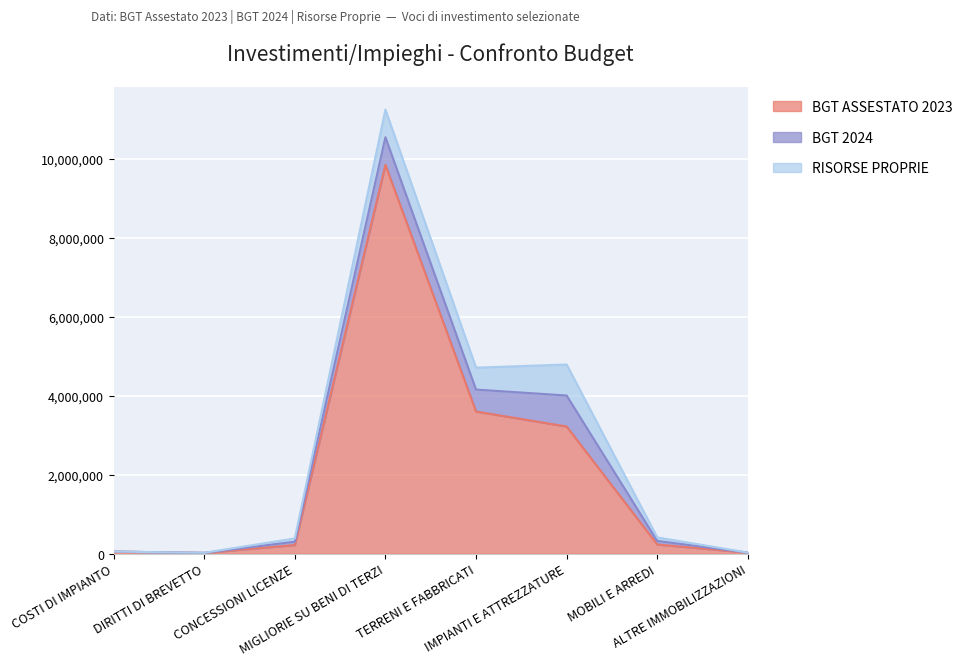

Count the number of categories in the chart.

8